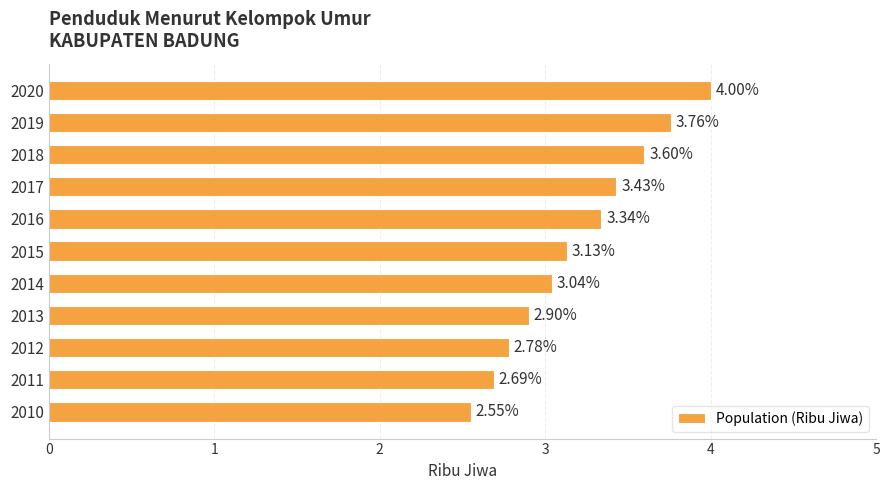

How many values exceed 3?

7